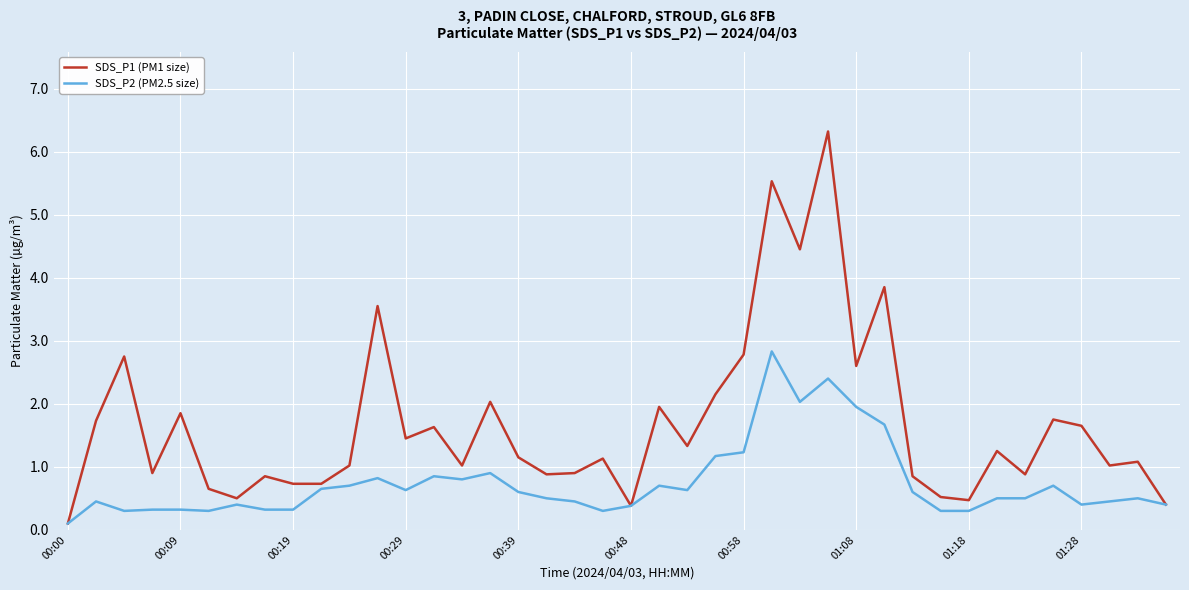

Which series has the widest spread of values?

SDS_P1 (PM1 size)